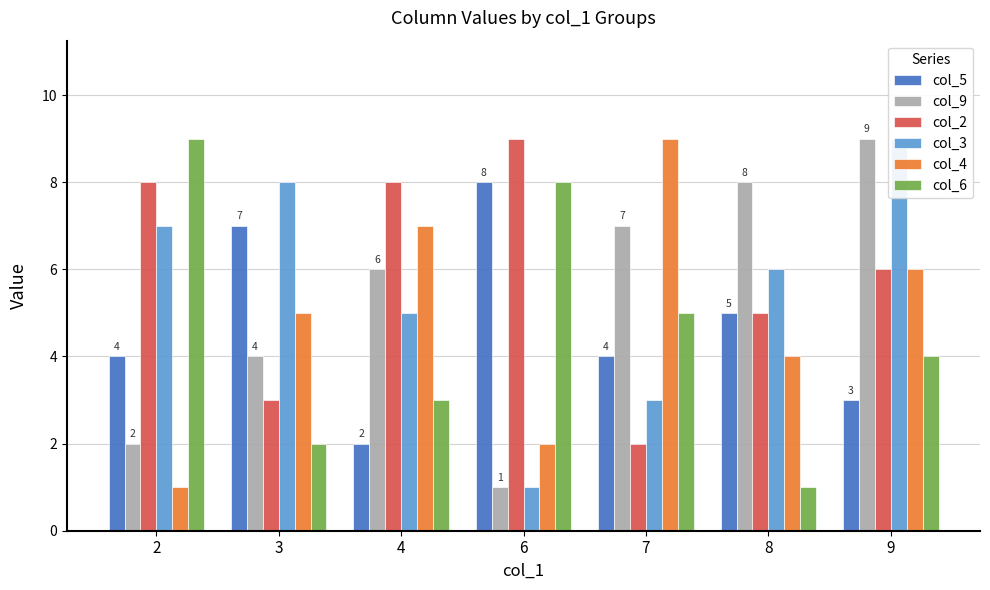

Reading left to right, extract all data points from this chart.

col_5: 4	7	2	8	4	5	3
col_9: 2	4	6	1	7	8	9
col_2: 8	3	8	9	2	5	6
col_3: 7	8	5	1	3	6	9
col_4: 1	5	7	2	9	4	6
col_6: 9	2	3	8	5	1	4